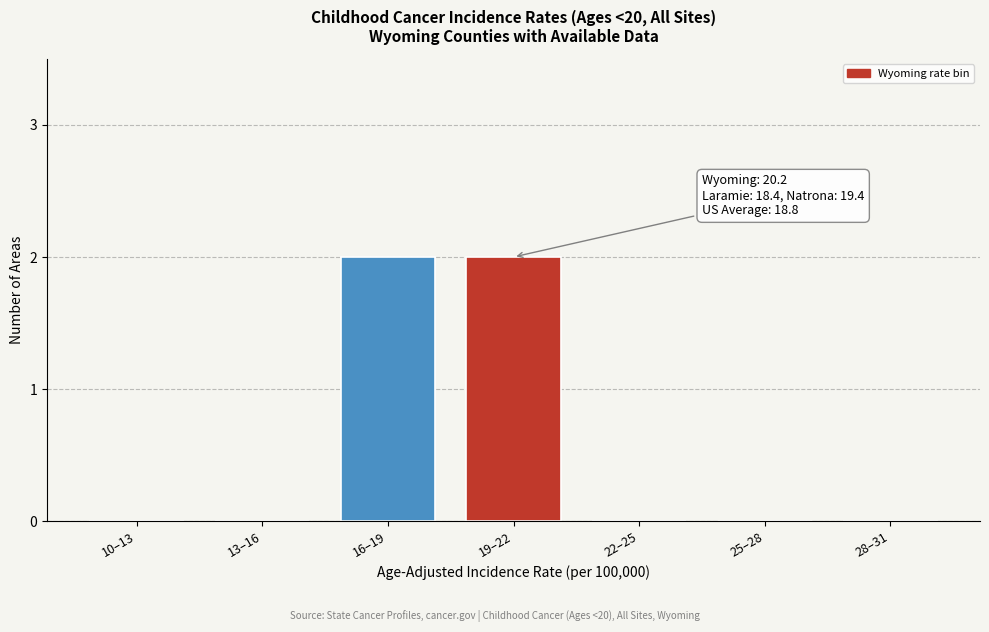

Reading left to right, list all the values displayed in this chart.

10–13=0	13–16=0	16–19=2	19–22=2	22–25=0	25–28=0	28–31=0